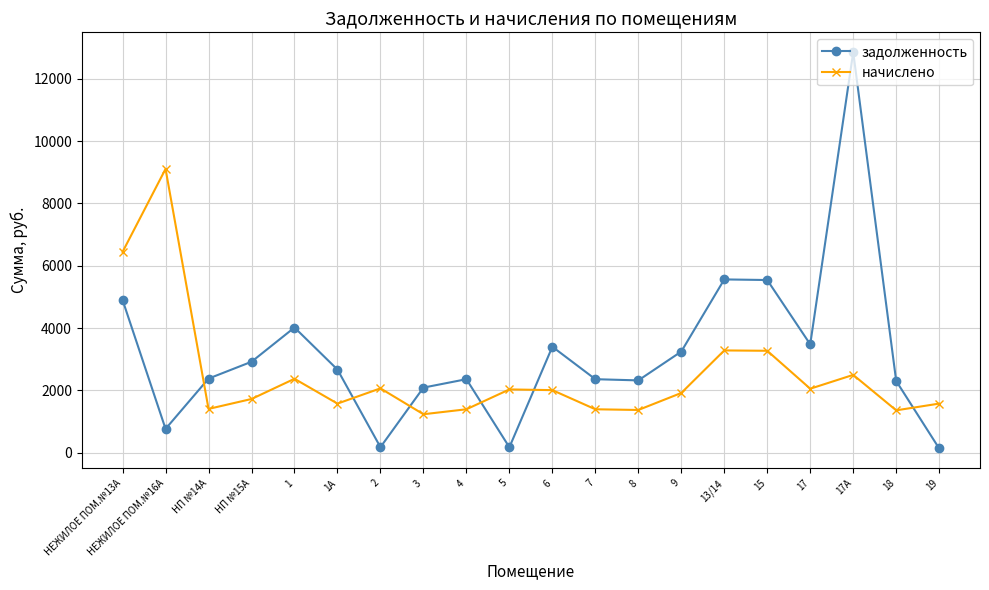

After their last crossing, which series has the higher values: начислено or задолженность?

начислено